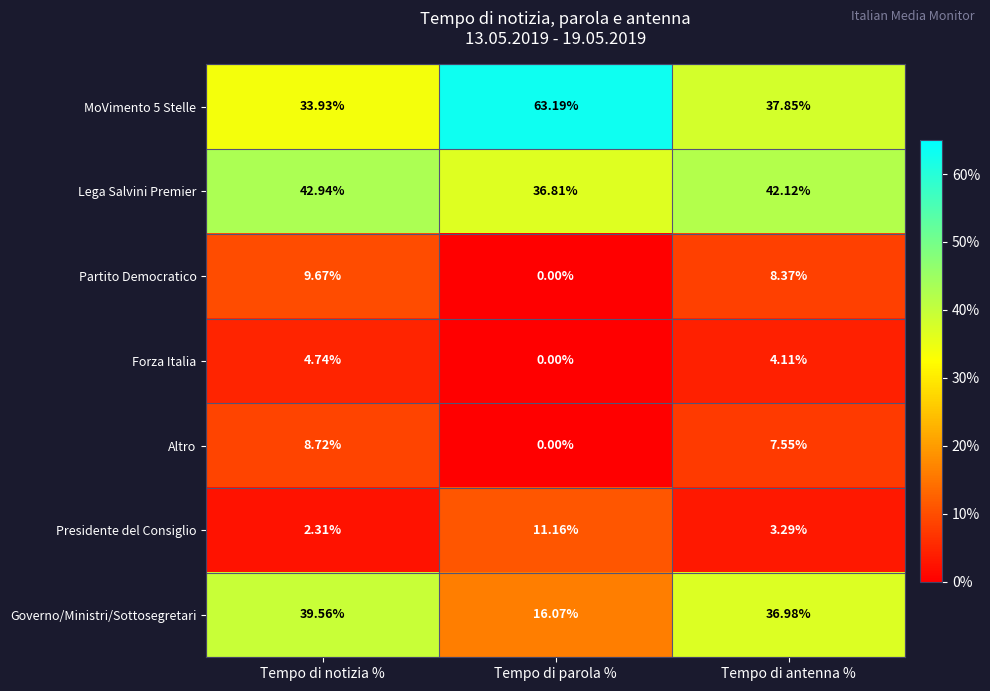

Where does the MoVimento 5 Stelle series first go above 37?

Tempo di parola %